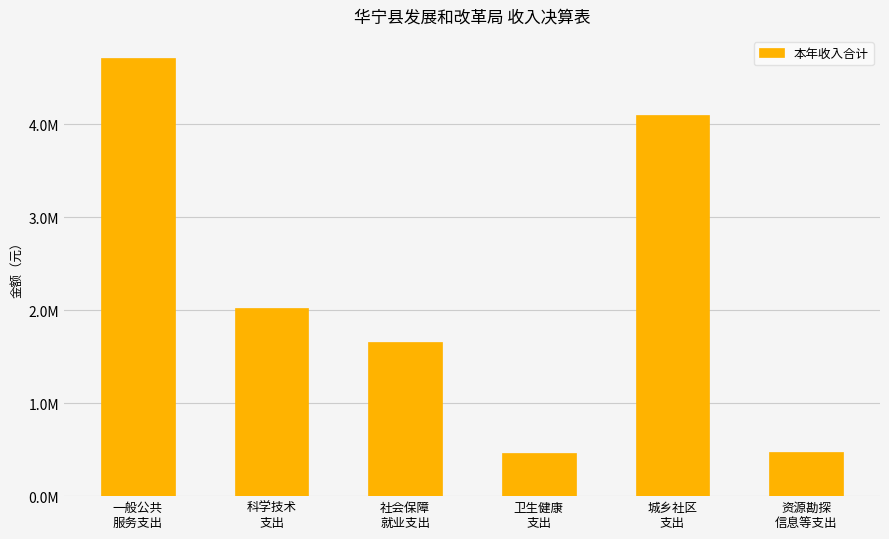

Are the bars horizontal?

No